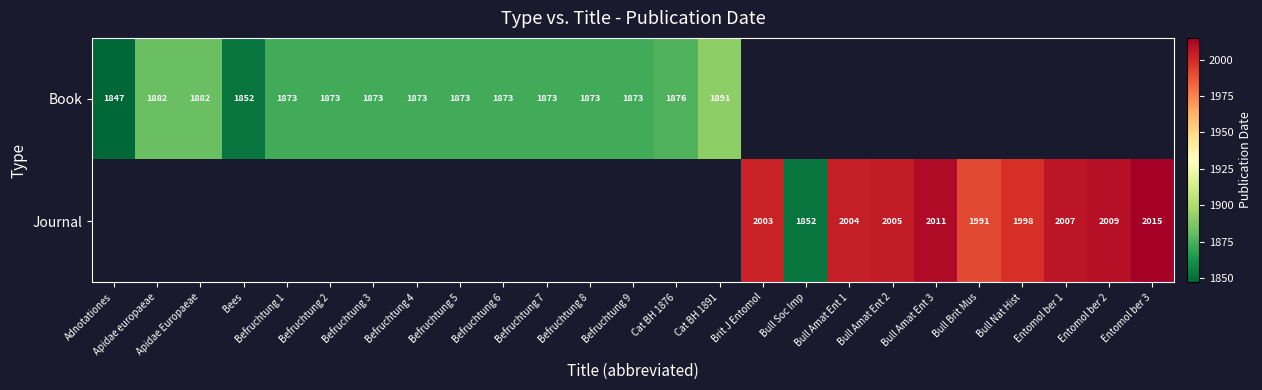

What is the sum of the Book values at Cat BH 1891 and Bees?

3743